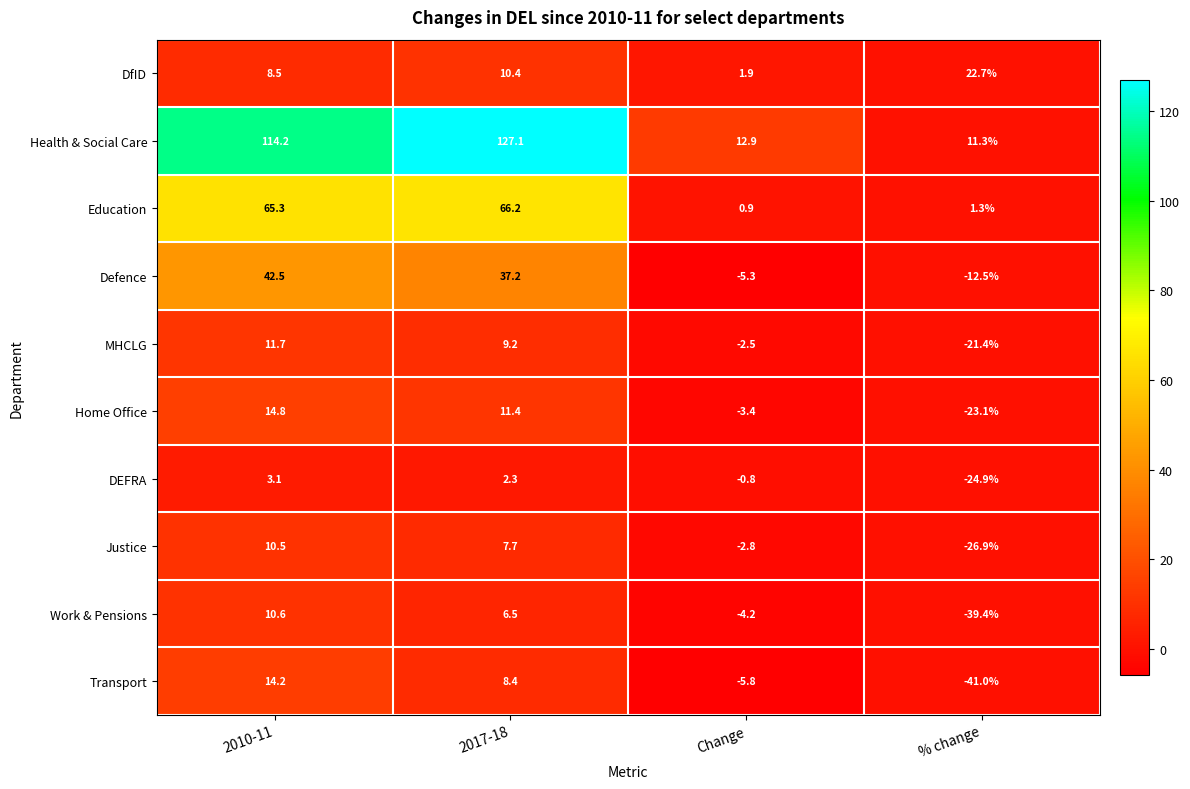

Where does the Education series first go above 65?

2010-11